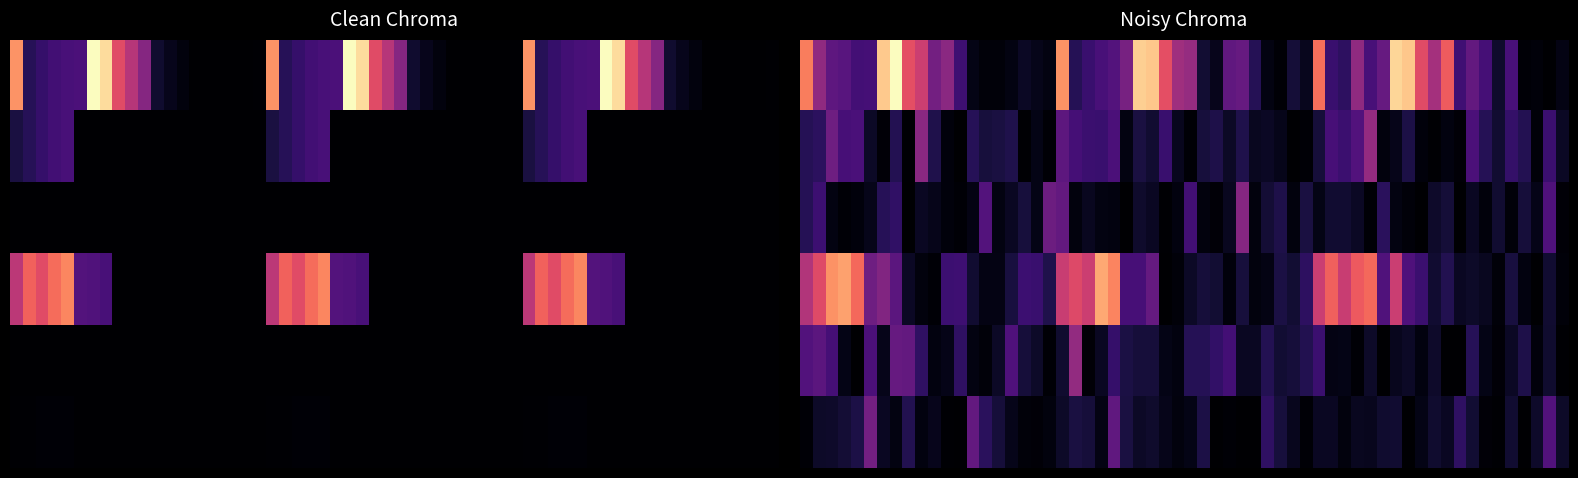

What is the difference between the maximum and minimum values in the 2 series?

464.3